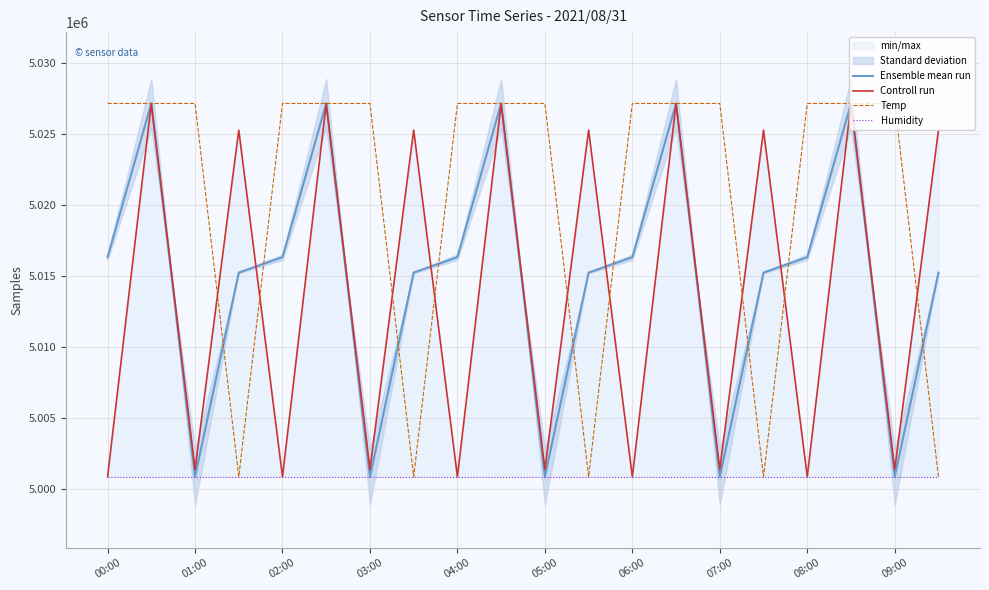

True or false: Ensemble mean run has more than 2 interior local peaks.

True